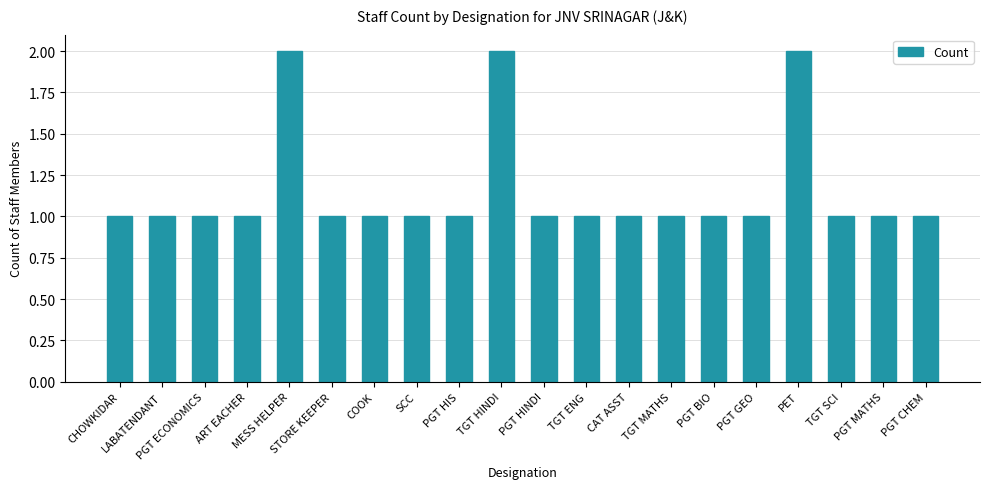

How many bars are there in total?

20